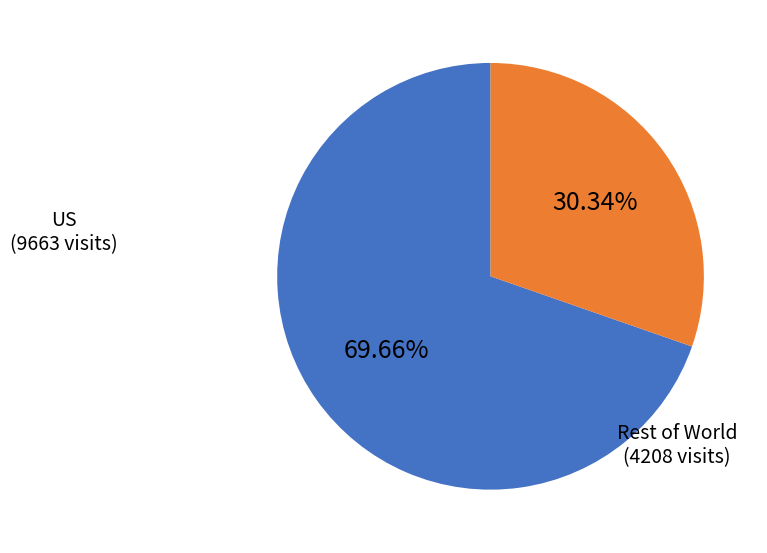

What is the majority slice?

US